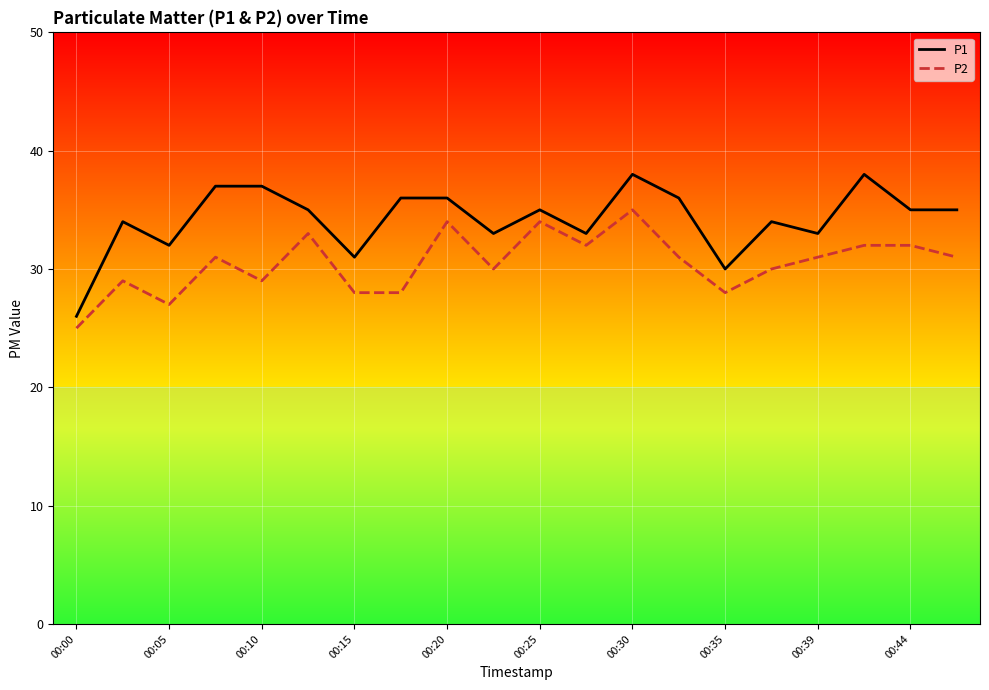

What is the difference between the P2 values at 00:15 and 00:00?

3